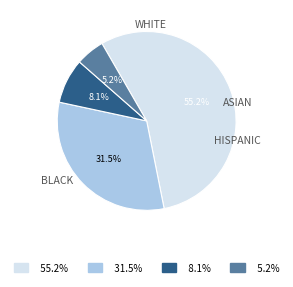

Is there a majority slice in this chart?

Yes